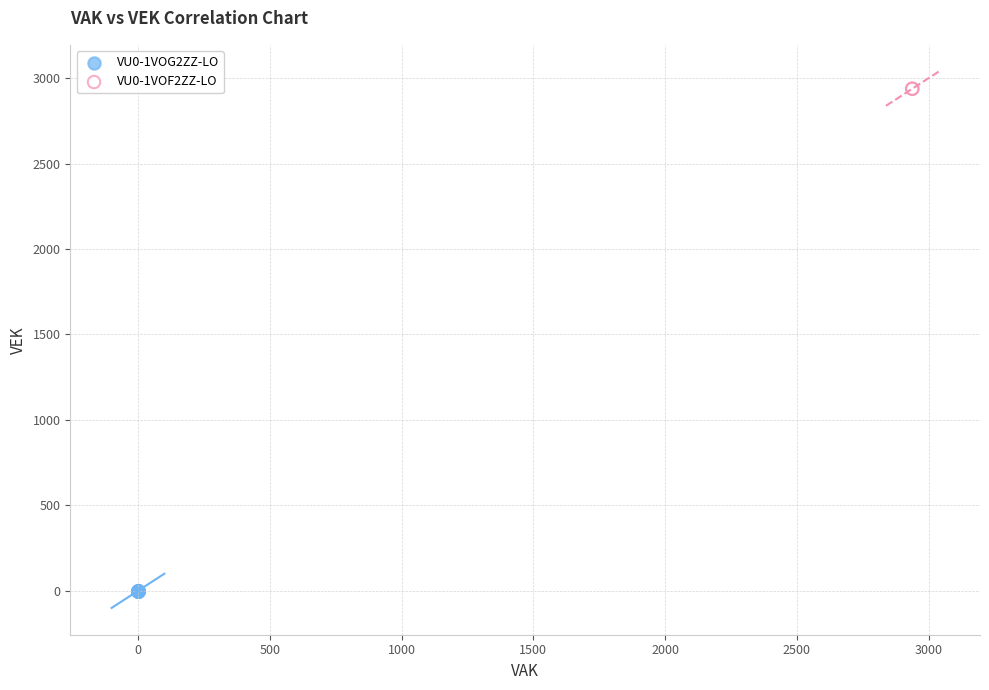

What are all the series names shown in the legend?

VU0-1VOG2ZZ-LO, VU0-1VOF2ZZ-LO